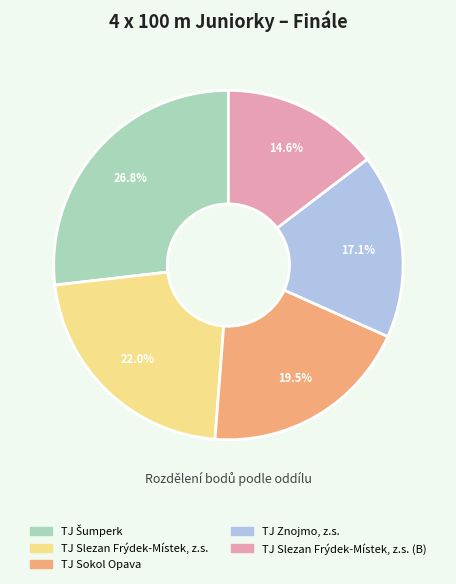

To the nearest percent, what percentage of the pie is TJ Slezan Frýdek-Místek, z.s. (B)?

15%